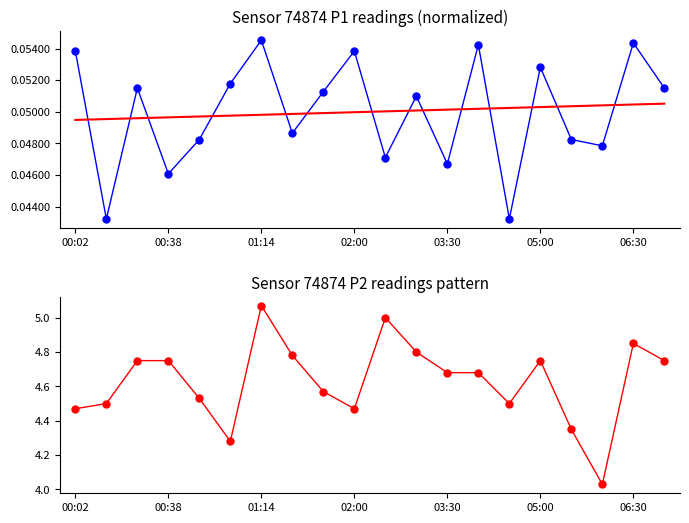

What is the difference between the highest and lowest values at 06:30?

4.8